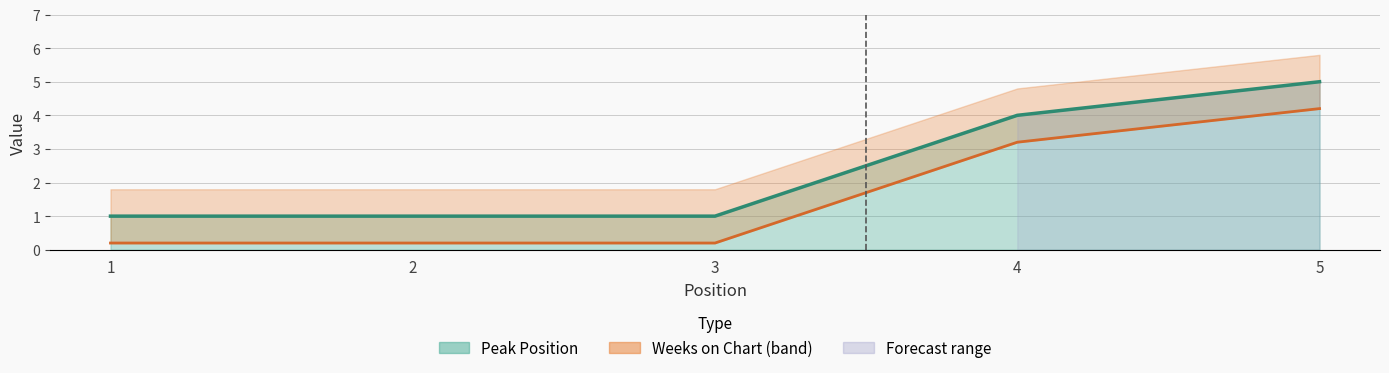

Does the chart have visible grid lines?

Yes